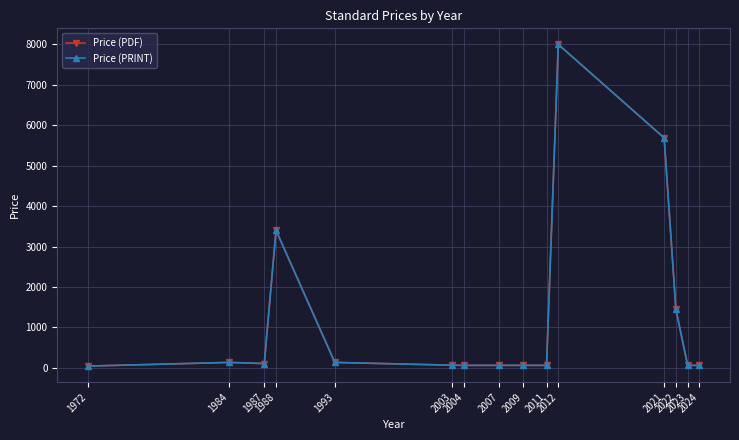

What is the value of the Price (PDF) point at the 7th from the left?

61.0